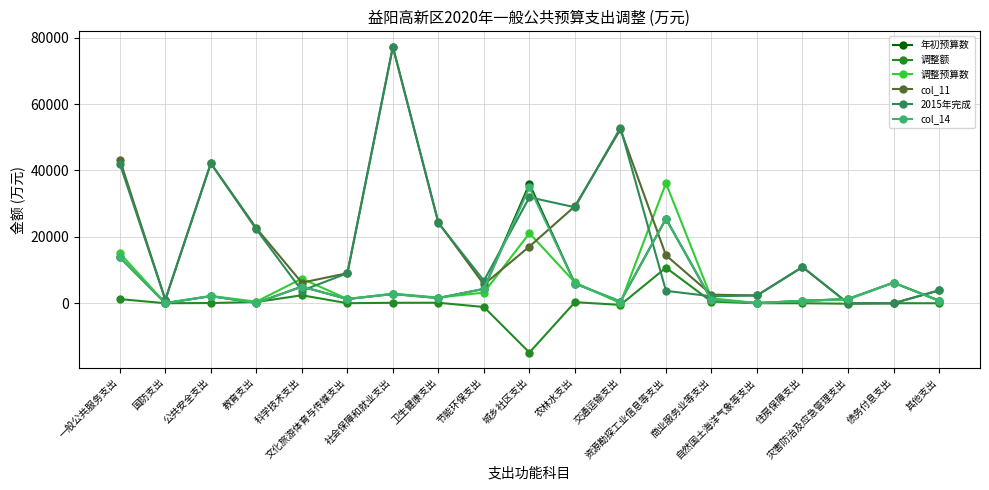

Where does the 调整额 series first go above 13?

一般公共服务支出